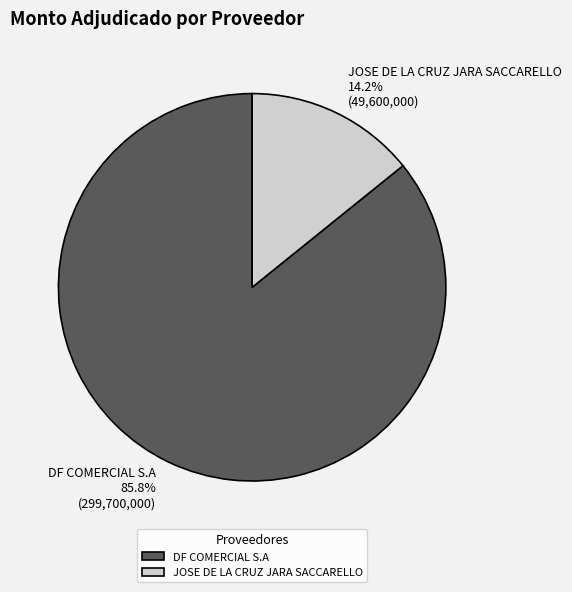

What is the ratio of the value at DF COMERCIAL S.A to the value at JOSE DE LA CRUZ JARA SACCARELLO?

6.0